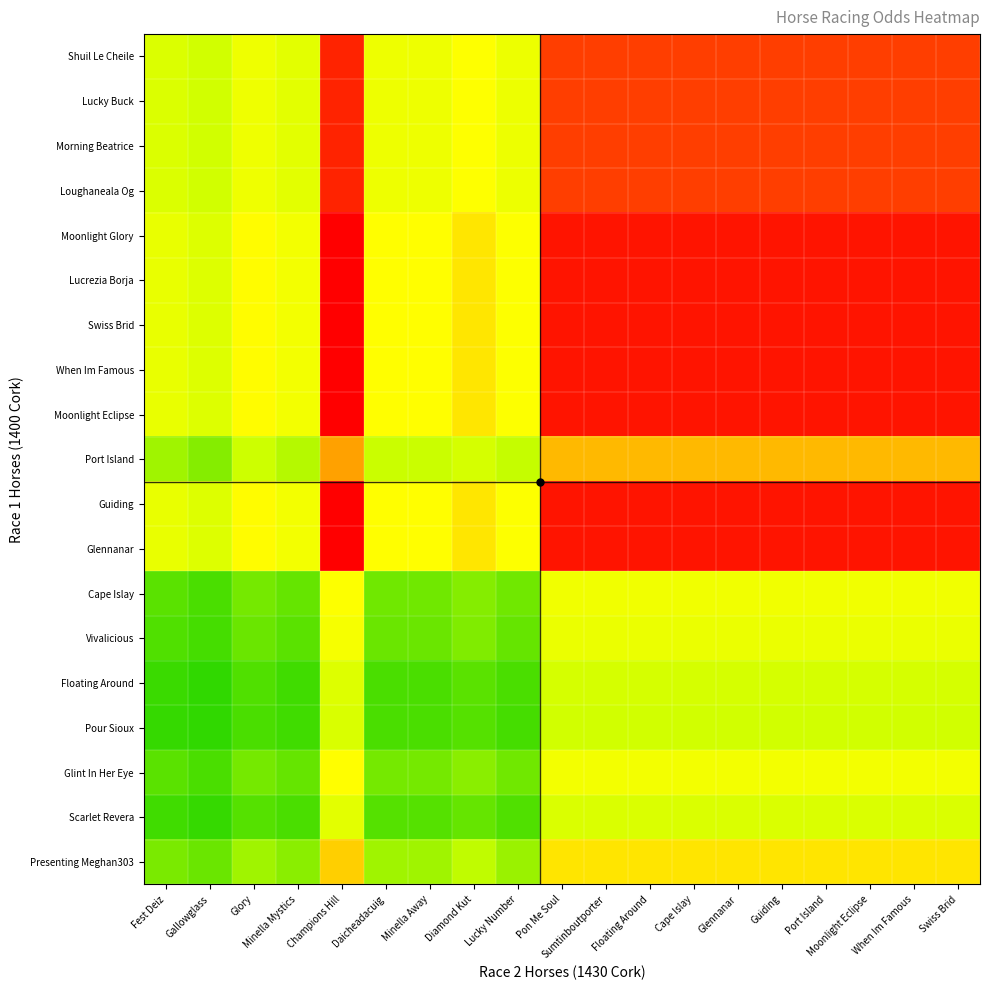

How many data points does each series have?

19